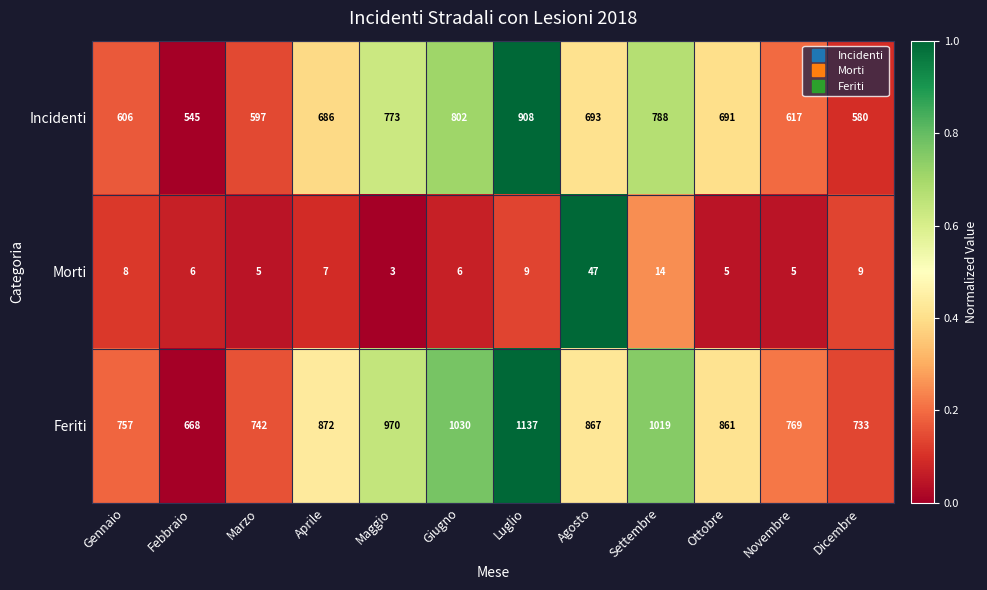

True or false: Feriti has a value of 442 at Dicembre.

False